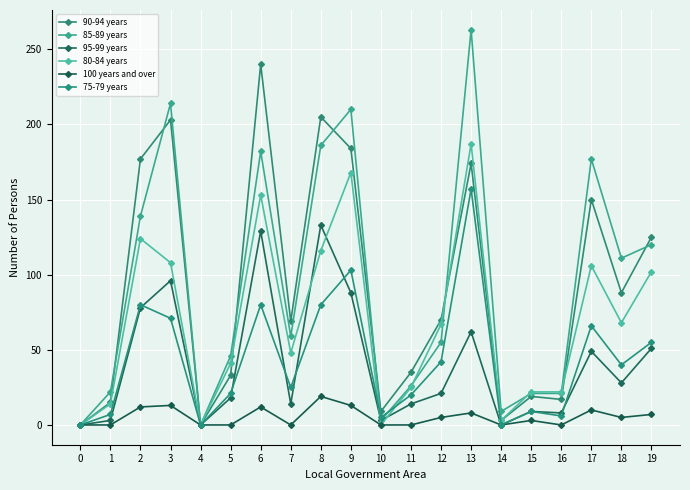

The 95-99 years series shows 9 at 15. True or false?

True